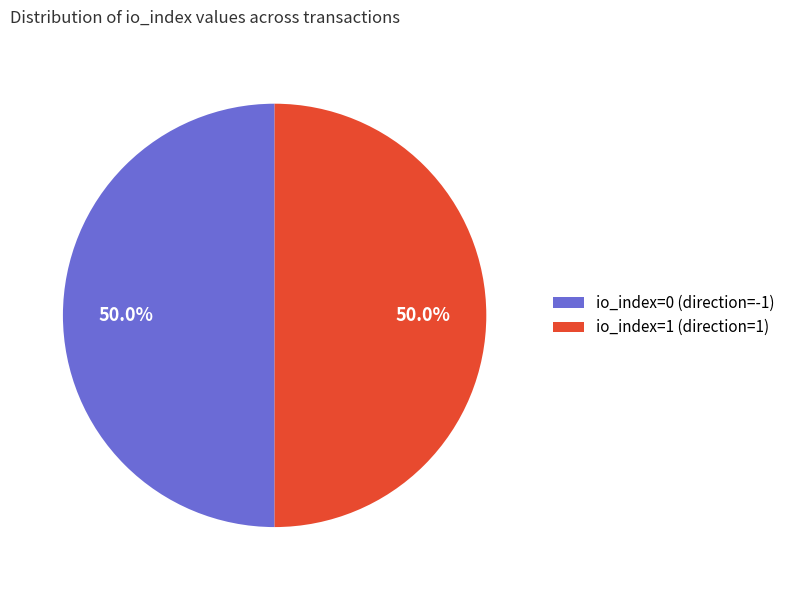

To the nearest percent, what is the average slice percentage?

50%